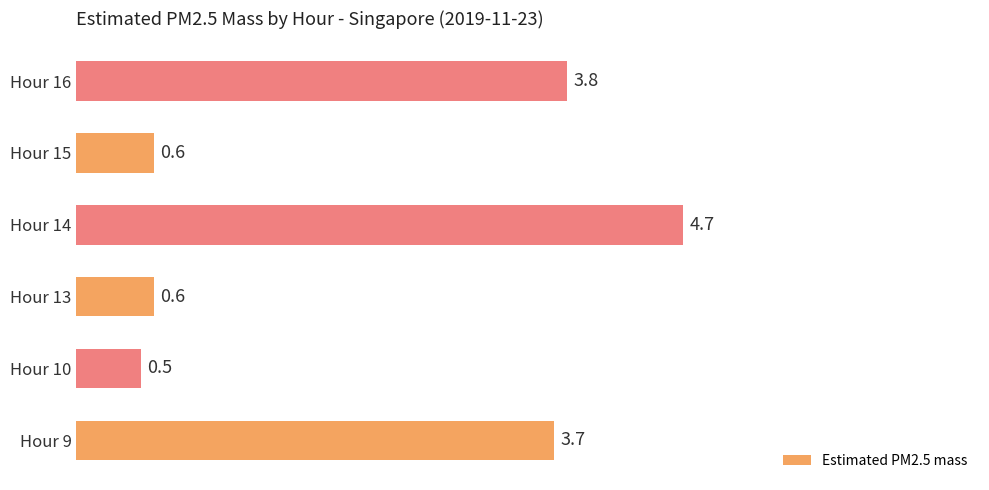

What is the maximum value shown in the chart?

4.7